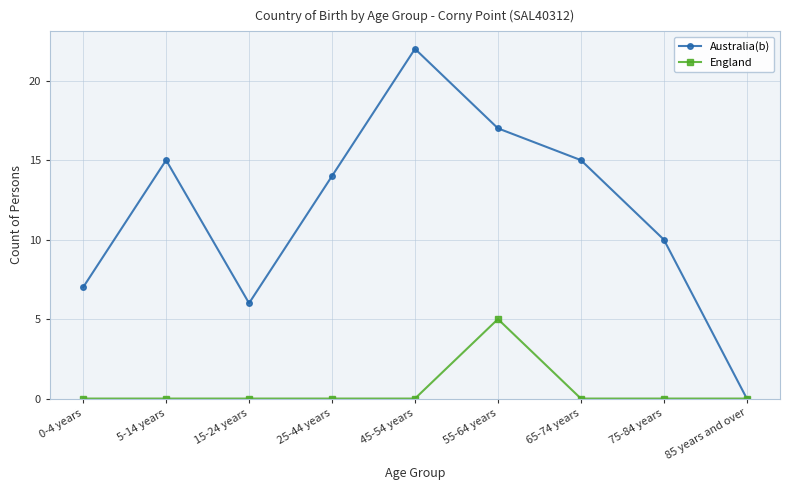

Reading left to right, what are all the values shown in this chart?

Australia(b): 0-4 years=7	5-14 years=15	15-24 years=6	25-44 years=14	45-54 years=22	55-64 years=17	65-74 years=15	75-84 years=10	85 years and over=0
England: 0-4 years=0	5-14 years=0	15-24 years=0	25-44 years=0	45-54 years=0	55-64 years=5	65-74 years=0	75-84 years=0	85 years and over=0